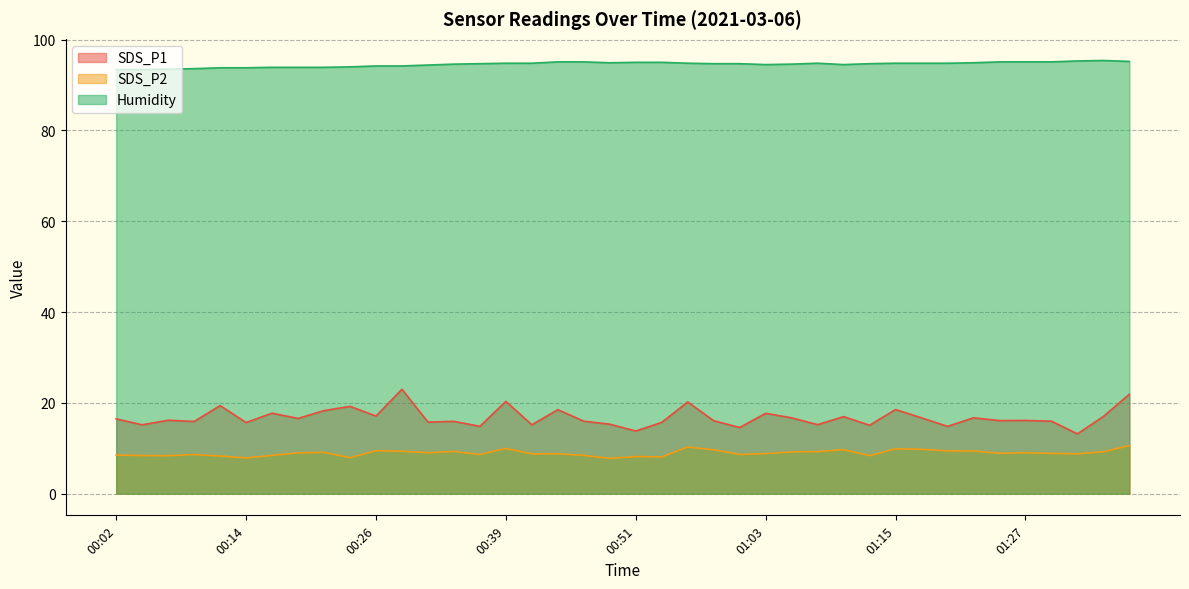

At how many categories does at least one series exceed 57?

40